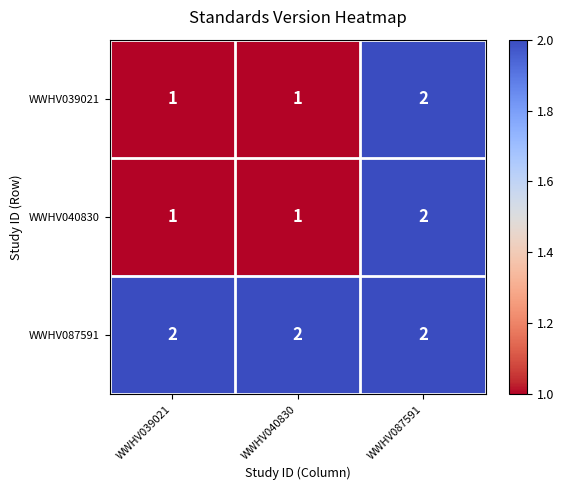

What is the sum of all WWHV039021 values?

4